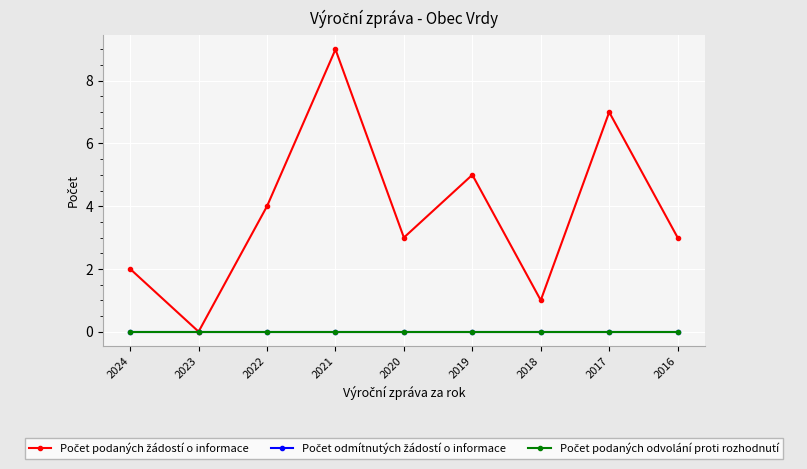

Is it true that Počet podaných odvolání proti rozhodnutí equals 0 at 2016?

True